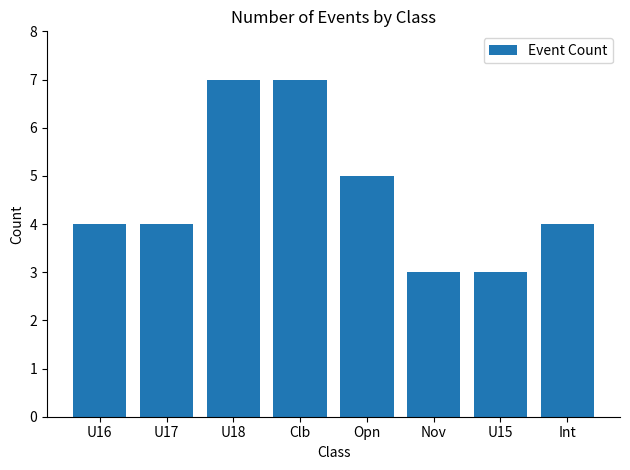

What is the average value?

5